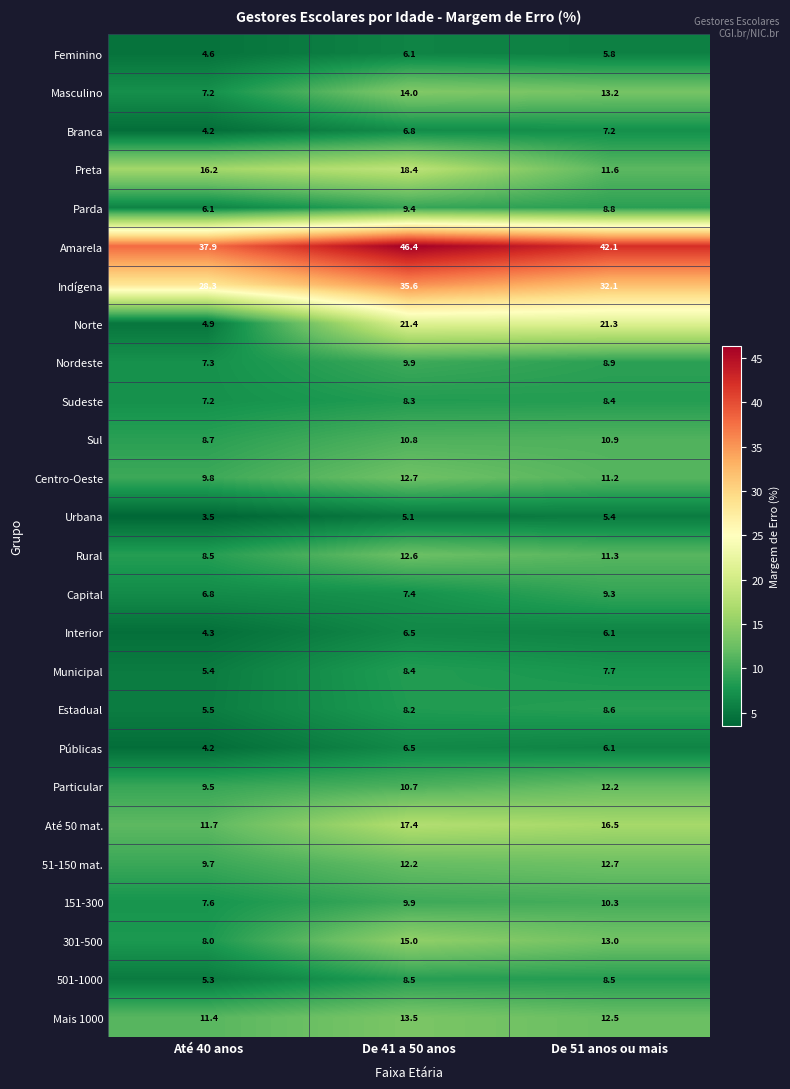

What is the minimum value shown in the chart?

3.5